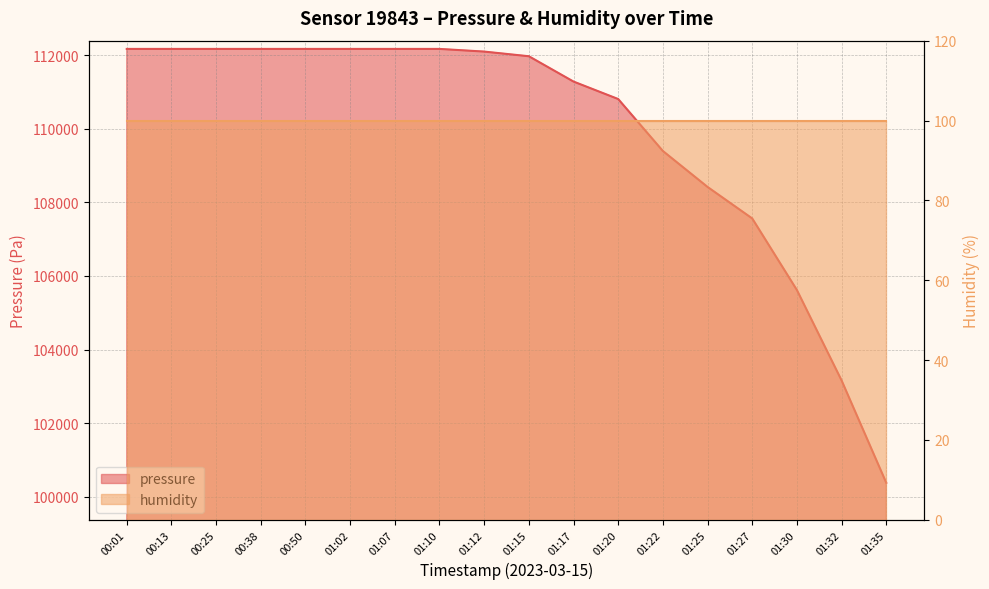

Reading right to left, list all the values displayed in this chart.

01:35=100376.5	01:32=103159.3	01:30=105616.5	01:27=107562.4	01:25=108419.1	01:22=109396.6	01:20=110809.0	01:17=111283.9	01:15=111972.2	01:12=112099.1	01:10=112171.5	01:07=112171.5	01:02=112171.5	00:50=112171.5	00:38=112171.5	00:25=112171.5	00:13=112171.5	00:01=112171.5